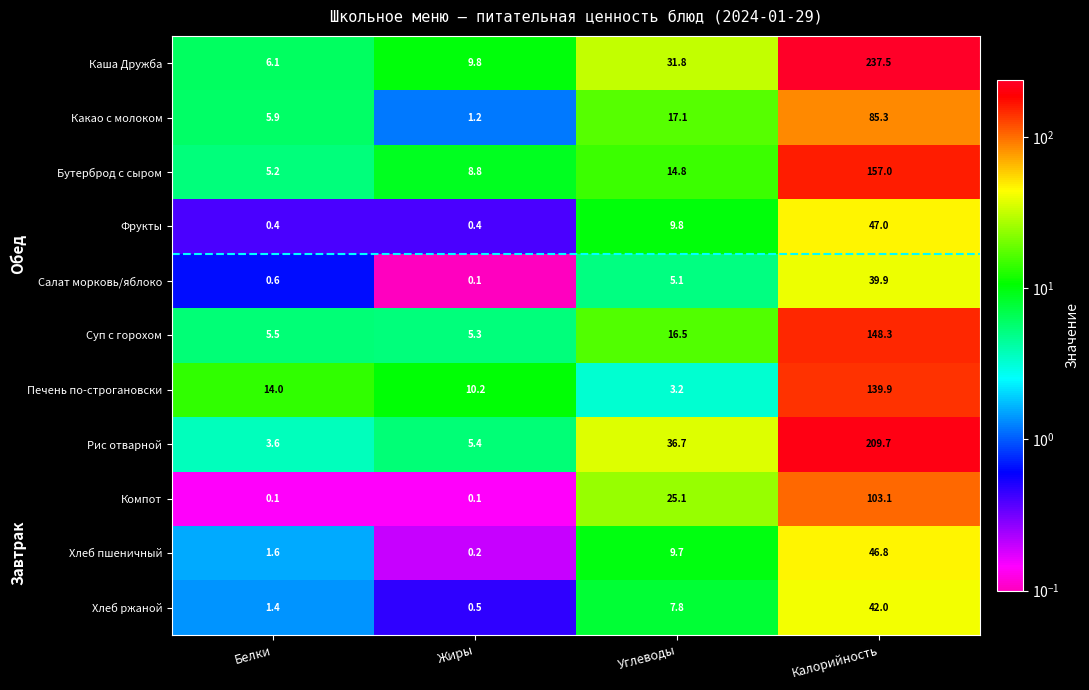

At Белки, list the series in order from smallest to largest.

Компот, Фрукты, Салат морковь/яблоко, Хлеб ржаной, Хлеб пшеничный, Рис отварной, Бутерброд с сыром, Суп с горохом, Какао с молоком, Каша Дружба, Печень по-строгановски